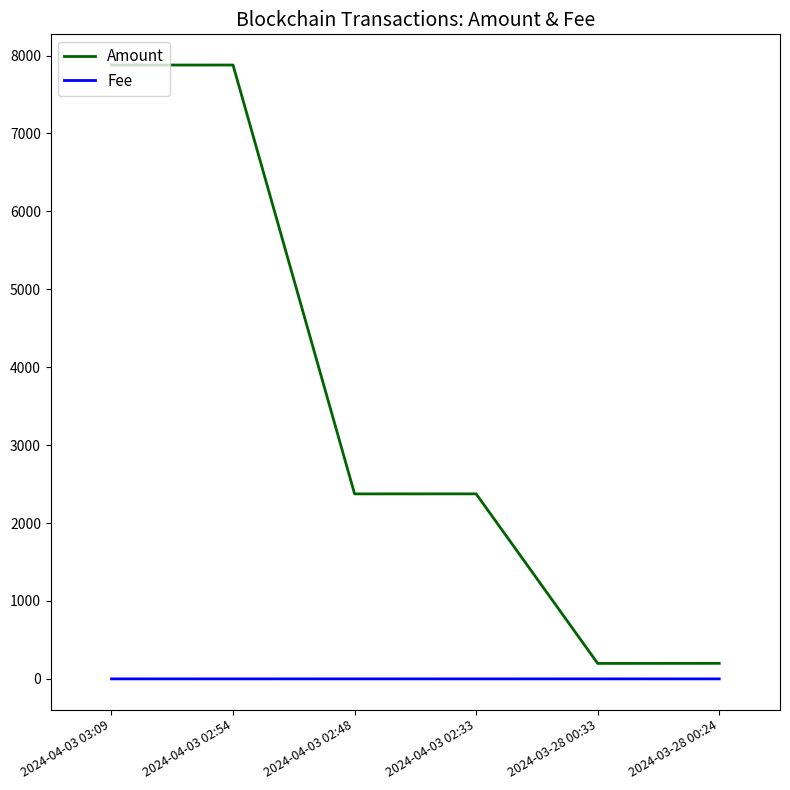

What is the maximum value for Amount?

7878.0